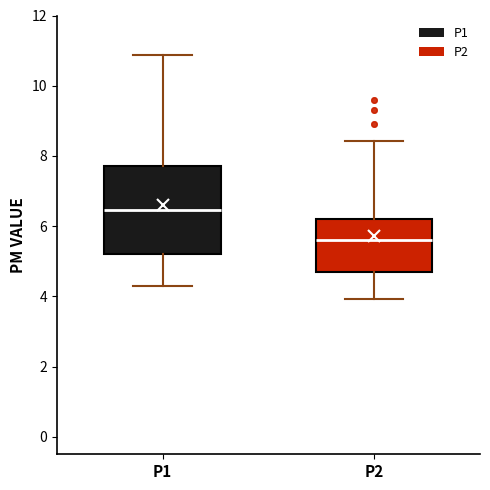

Which box's median line is the highest?

P1